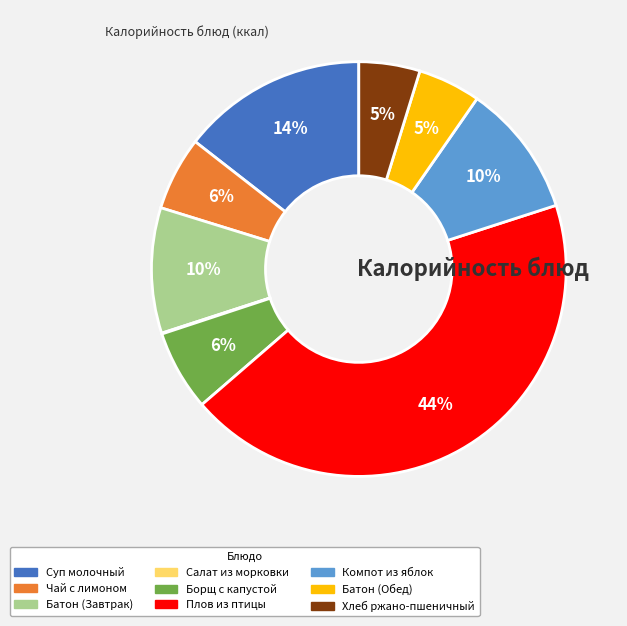

Is there any slice that represents more than half of the pie?

No